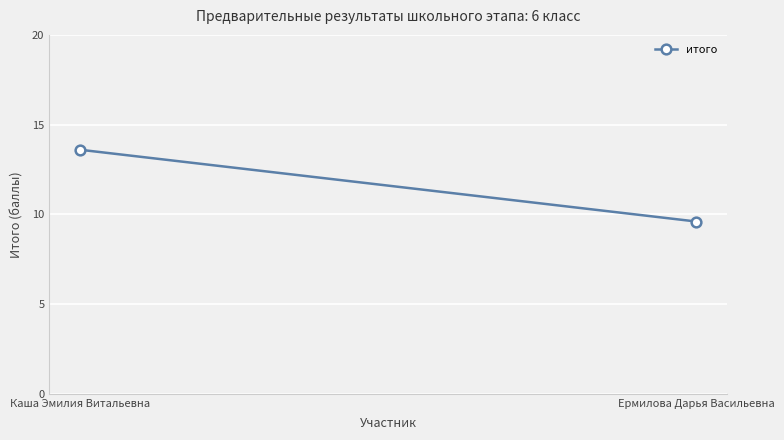

What is the sum of the values at Каша Эмилия Витальевна and Ермилова Дарья Васильевна?

23.2